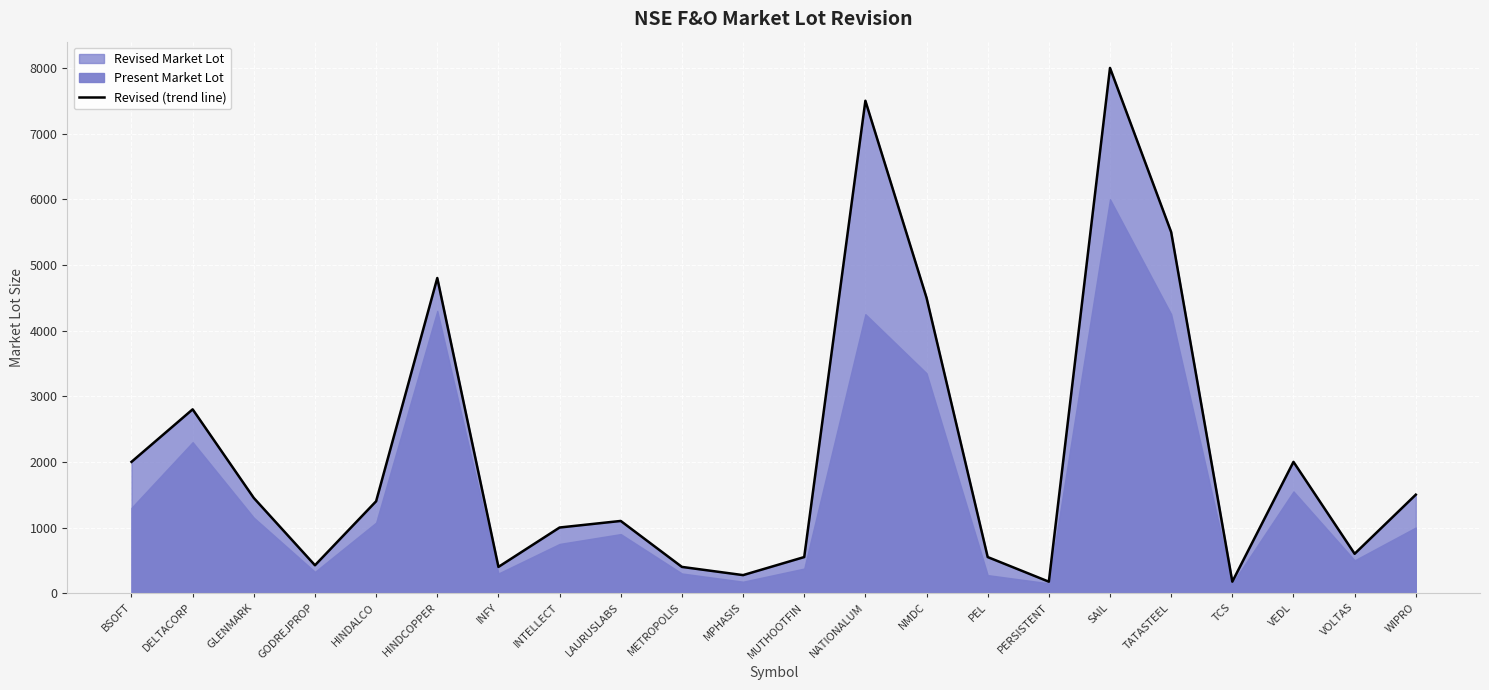

What position from the left is HINDCOPPER?

6